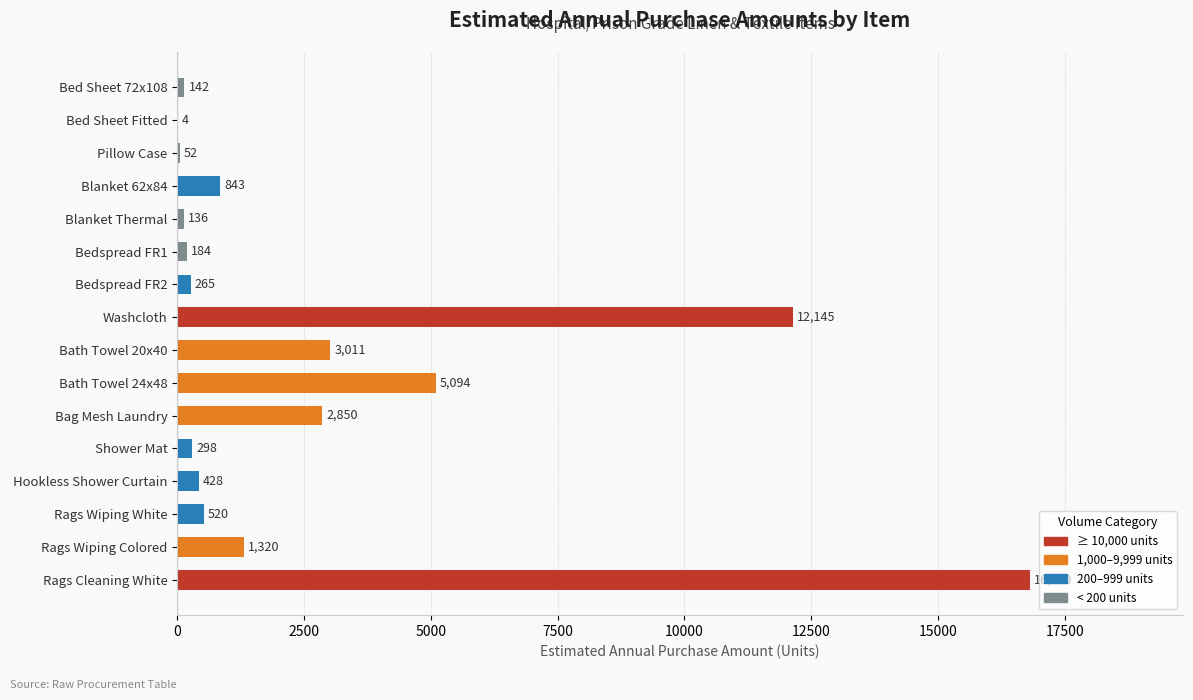

What value does the data have at Bed Sheet 72x108, to the nearest 50?

150